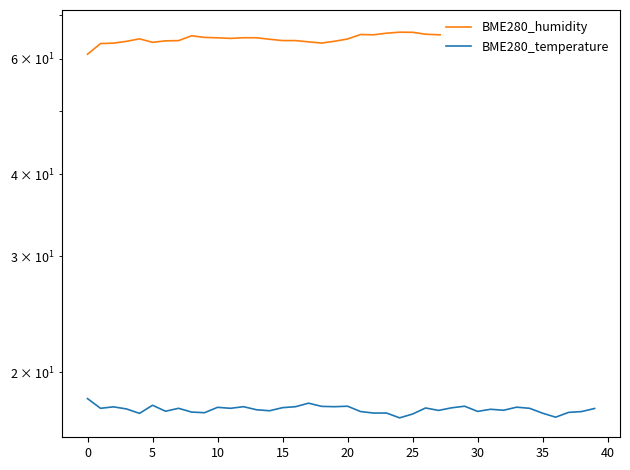

Is it true that BME280_temperature equals 17.7 at 15?

True